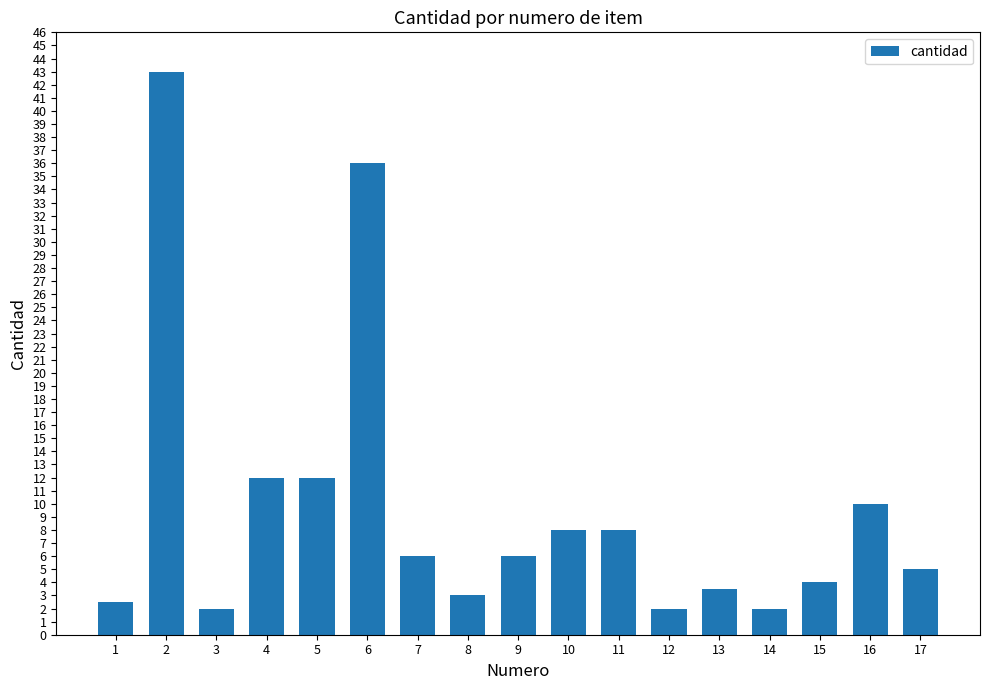

What is the greatest value displayed?

43.0